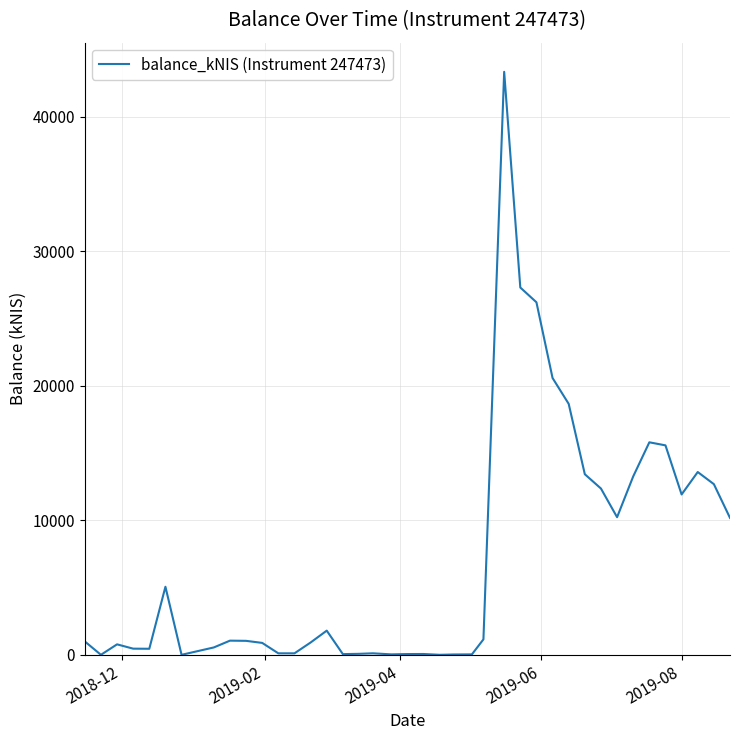

What is the maximum value shown in the chart?

43356.6